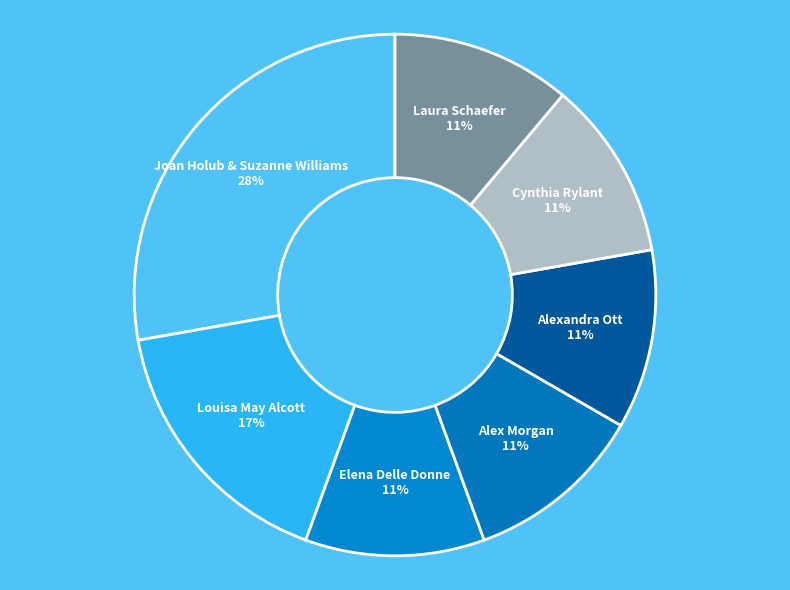

What is the largest slice in the pie chart?

Joan Holub & Suzanne Williams